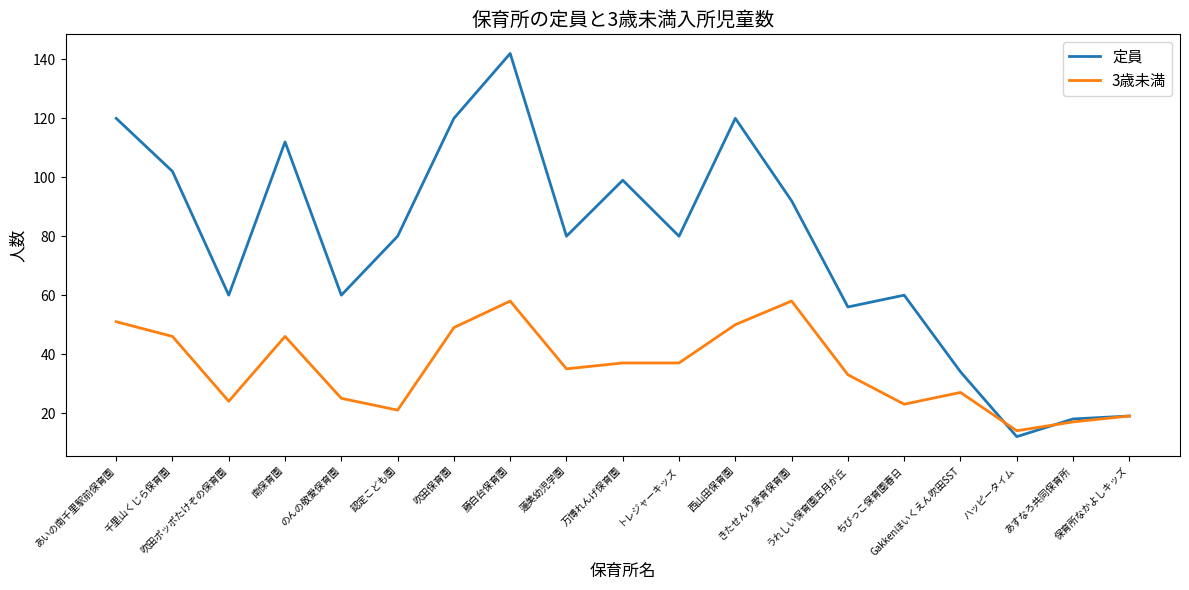

Is the value of 定員 at 保育所なかよしキッズ greater than the value of 3歳未満 at 吹田保育園?

No